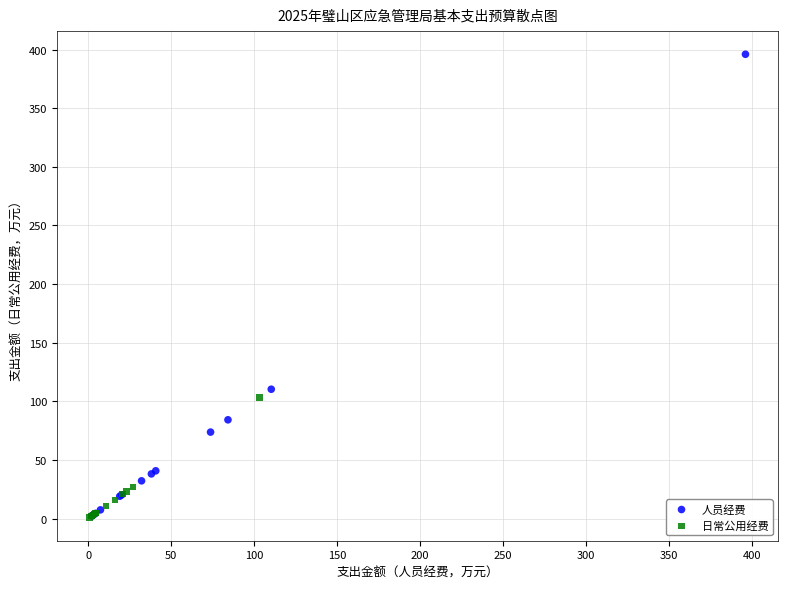

Which series contains the highest Y value?

人员经费